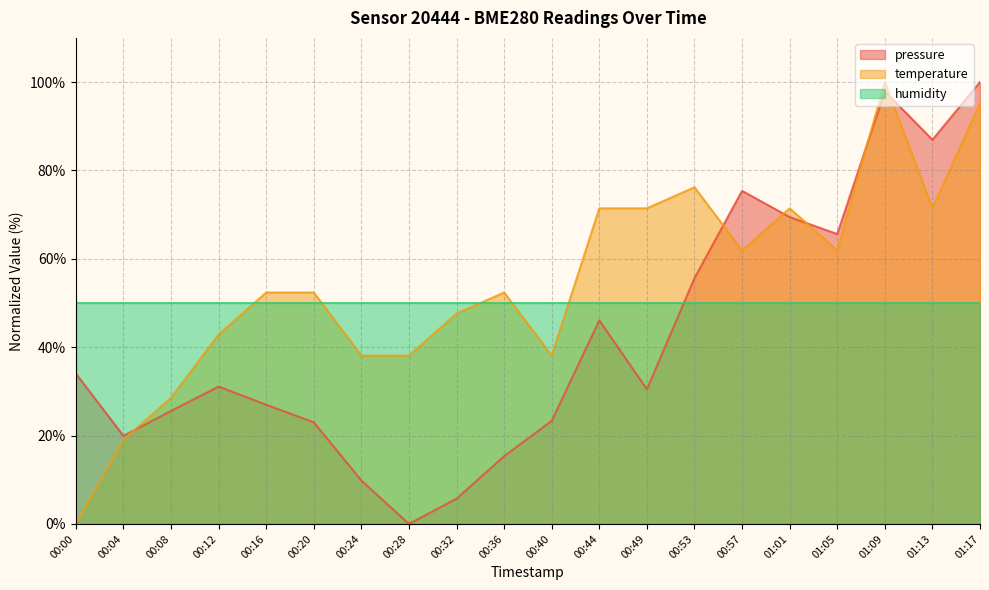

Which series has the largest total across all categories?

temperature